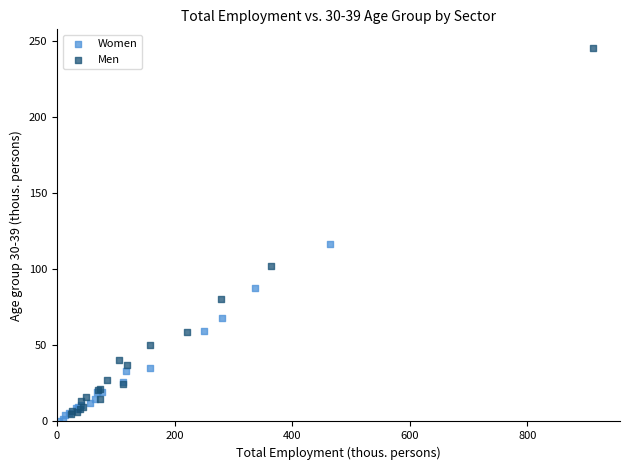

Which series has the largest Y range (max minus min)?

Men